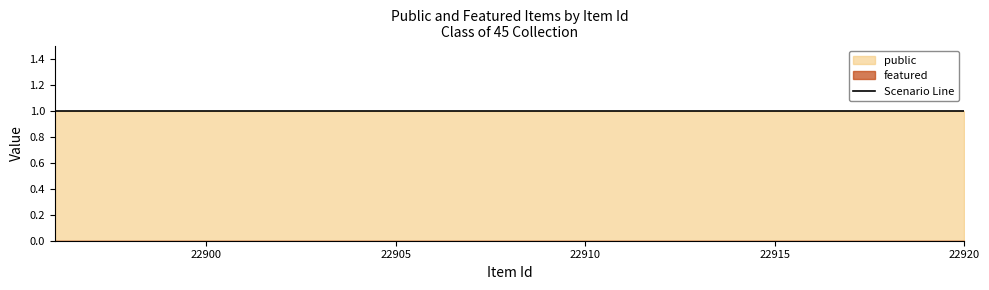

Reading right to left, what are all the values shown in this chart?

public: 1	1	1	1	1	1	1	1	1	1	1	1	1	1	1	1	1	1	1	1	1	1	1	1	1
featured: 0	0	0	0	0	0	0	0	0	0	0	0	0	0	0	0	0	0	0	0	0	0	0	0	0